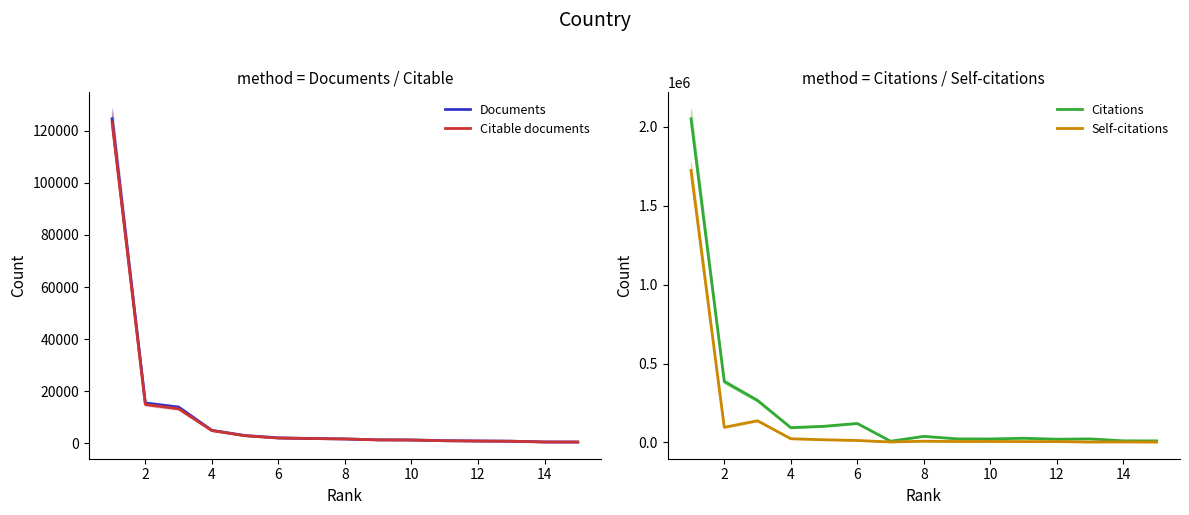

What is the sum of all Documents values?

173913